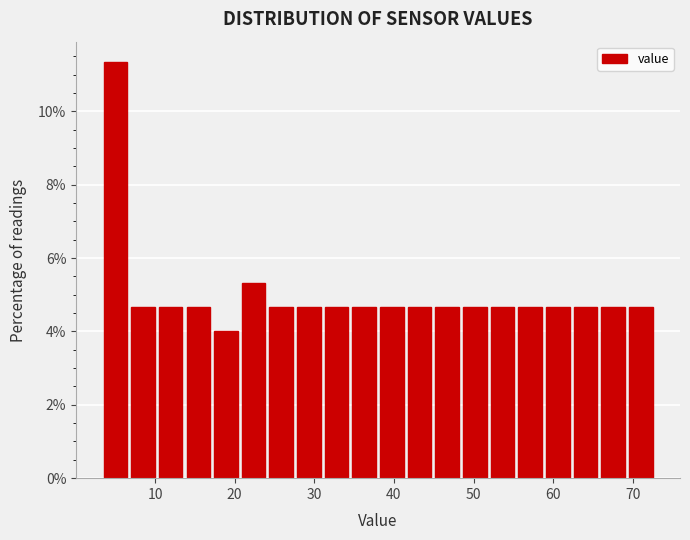

Read against the x-axis, roughly where is the centre of the tallest bar?

5